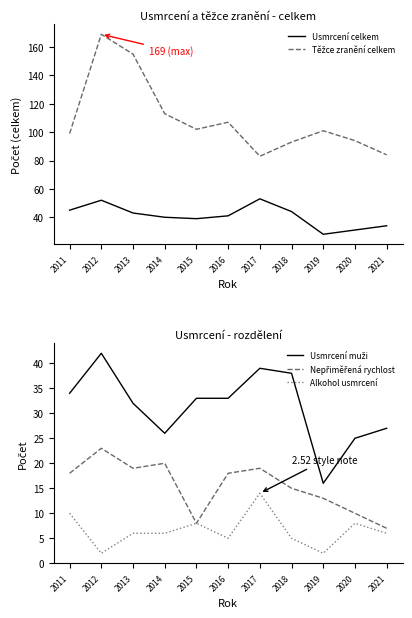

Where is the first local minimum for Těžce zranění celkem?

2015